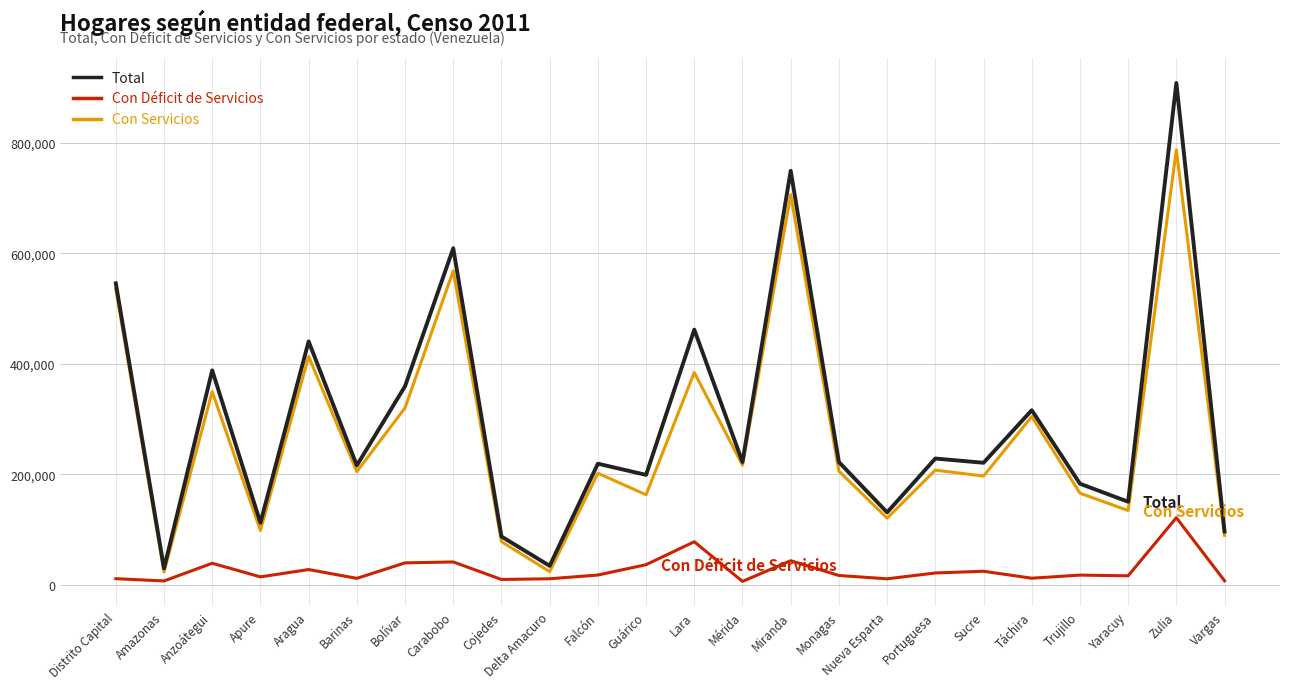

What is the total value across all series at Aragua?

881098